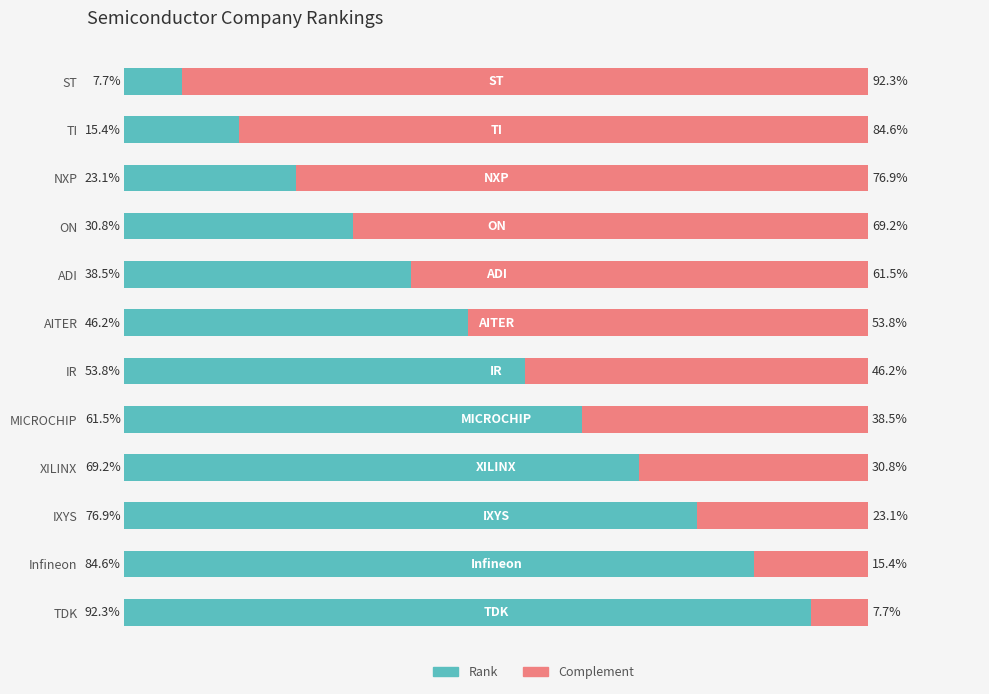

Where is Rank nearest to the value 50?

AITER